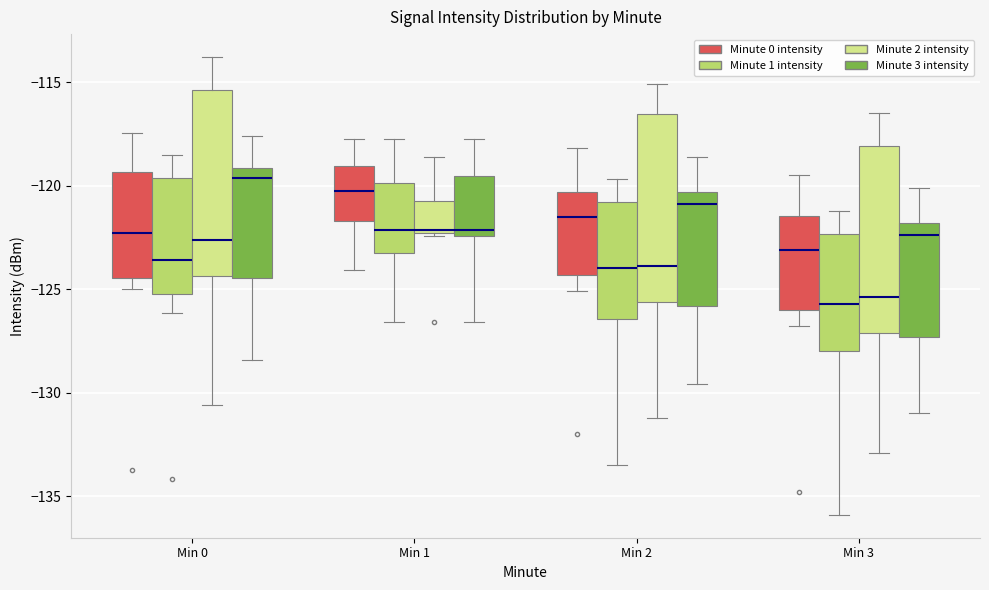

Where is the lower edge of the box for Min 0 (Minute 2 intensity) on the y-axis? The values are not printed on the chart, so give them approximately, as read against the axis.

-124.5